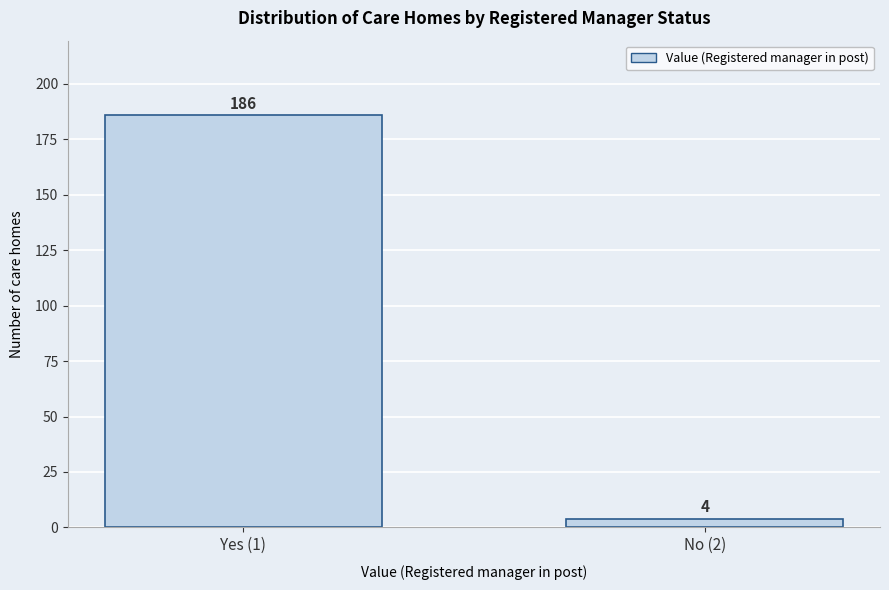

Reading left to right, what are all the values shown in this chart?

Yes (1)=186	No (2)=4